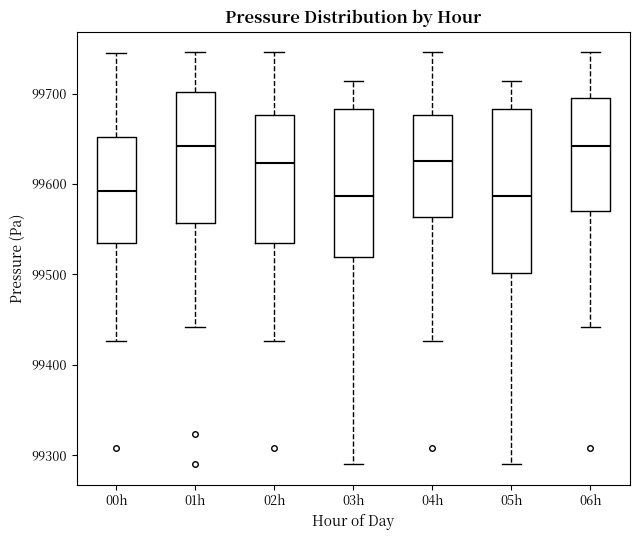

Comparing the boxes themselves (not the whiskers), which one is the tallest?

05h